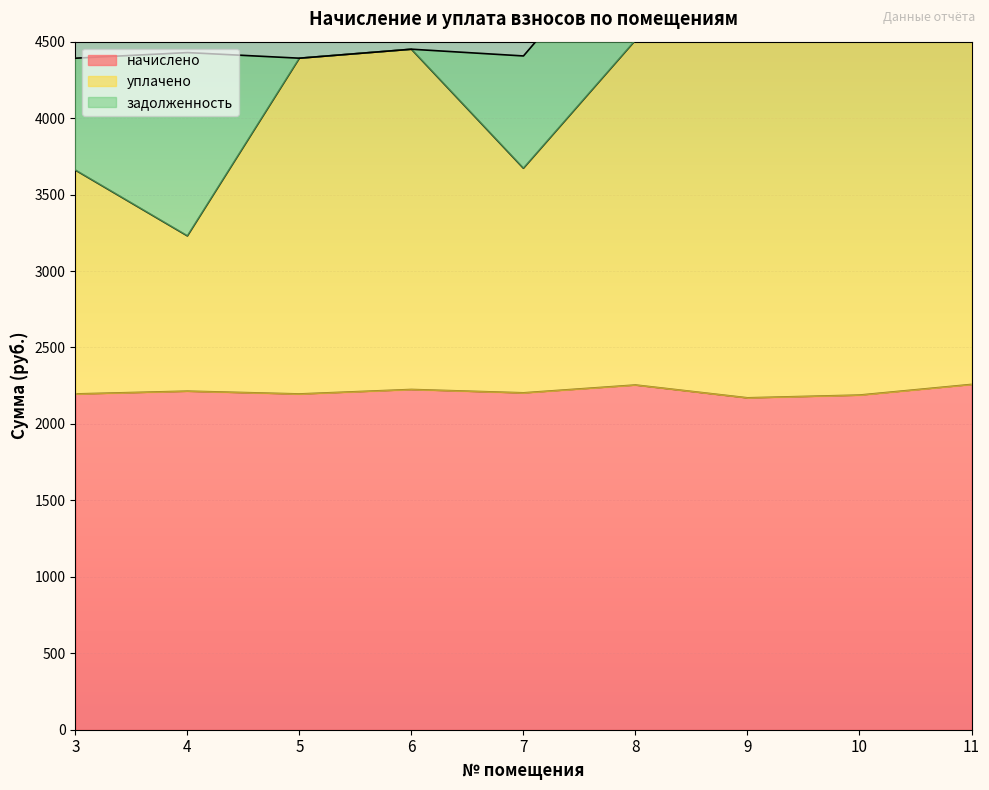

What is the sum of all начислено values?

19906.8